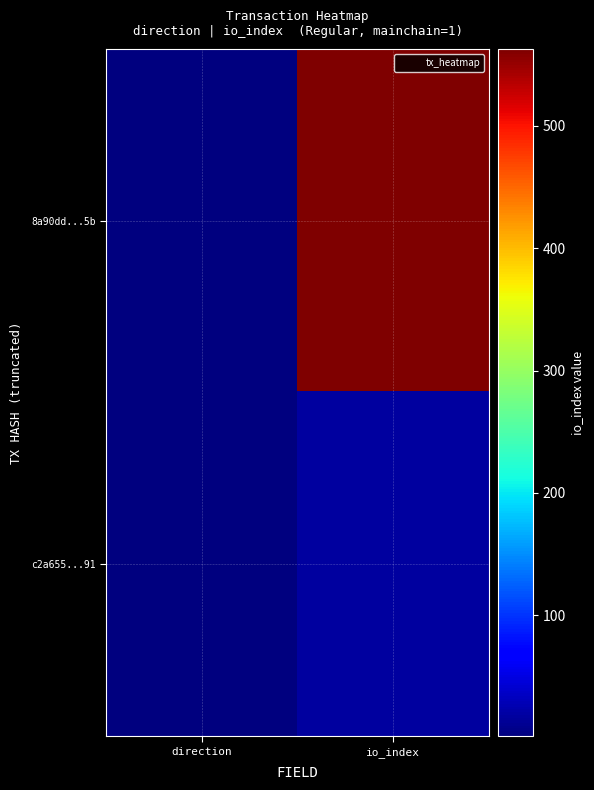

Which has a higher value, io_index or direction?

io_index